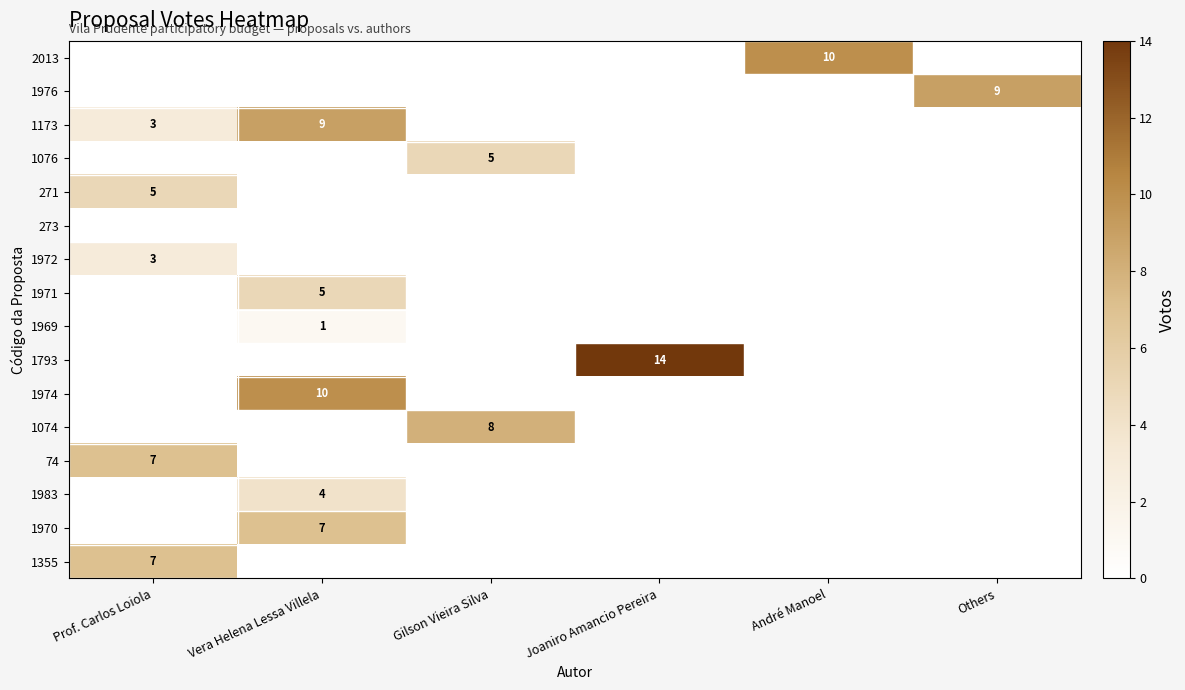

Is it true that 1173 equals 9 at Vera Helena Lessa Villela?

True